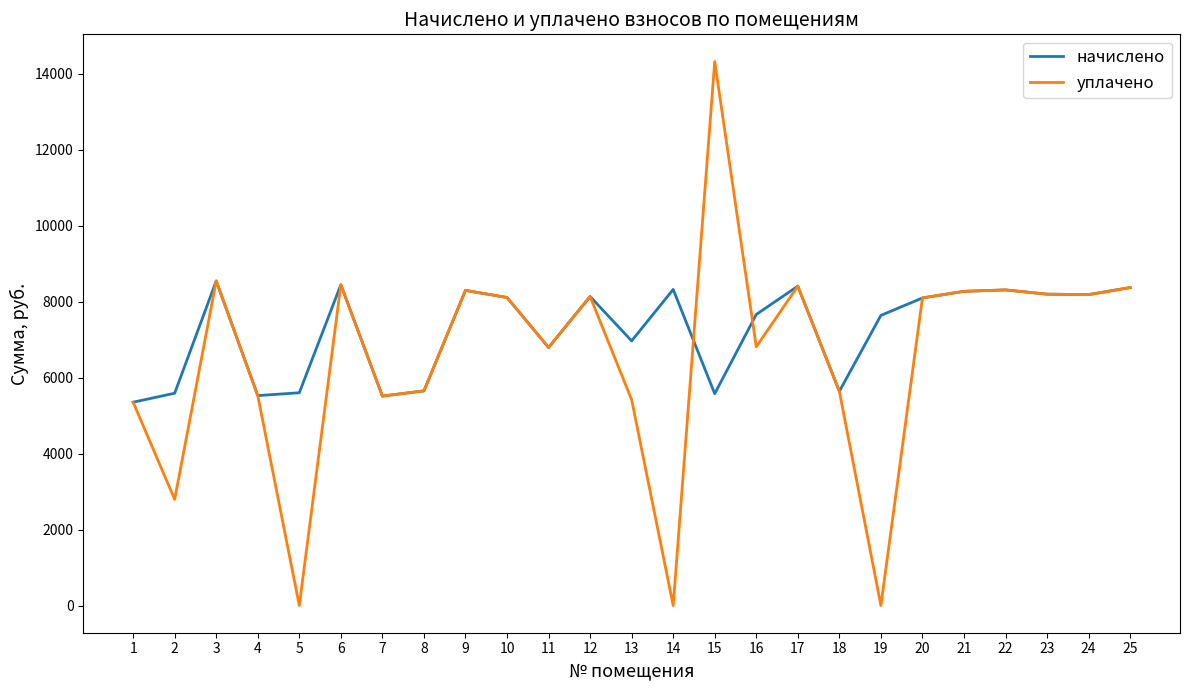

At which category is the sum across all series the highest?

15